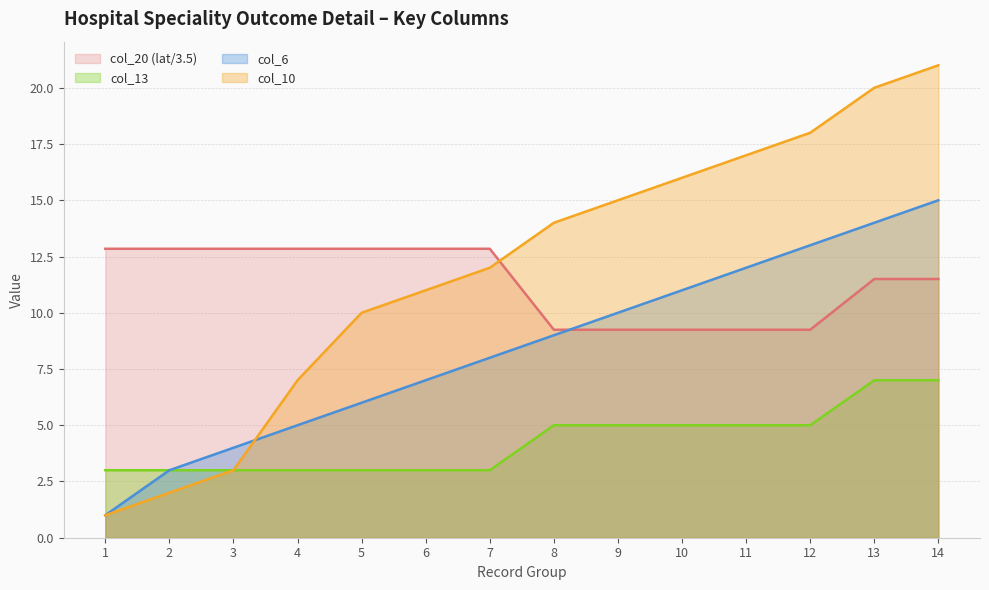

What is the spread (max minus min) of values at 8?

9.0